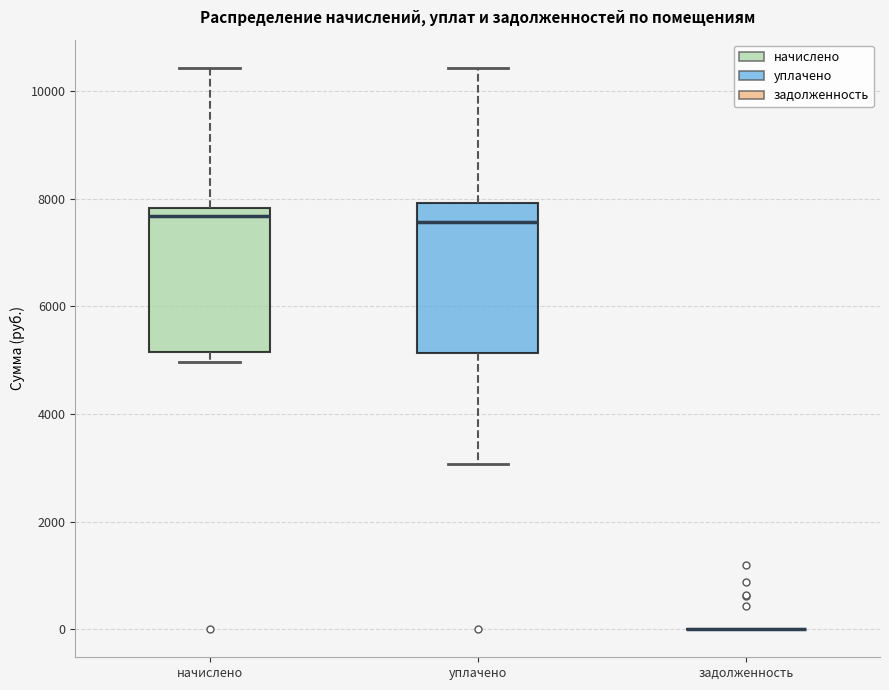

Where is the upper edge of the box for начислено on the y-axis? The values are not printed on the chart, so give them approximately, as read against the axis.

7800